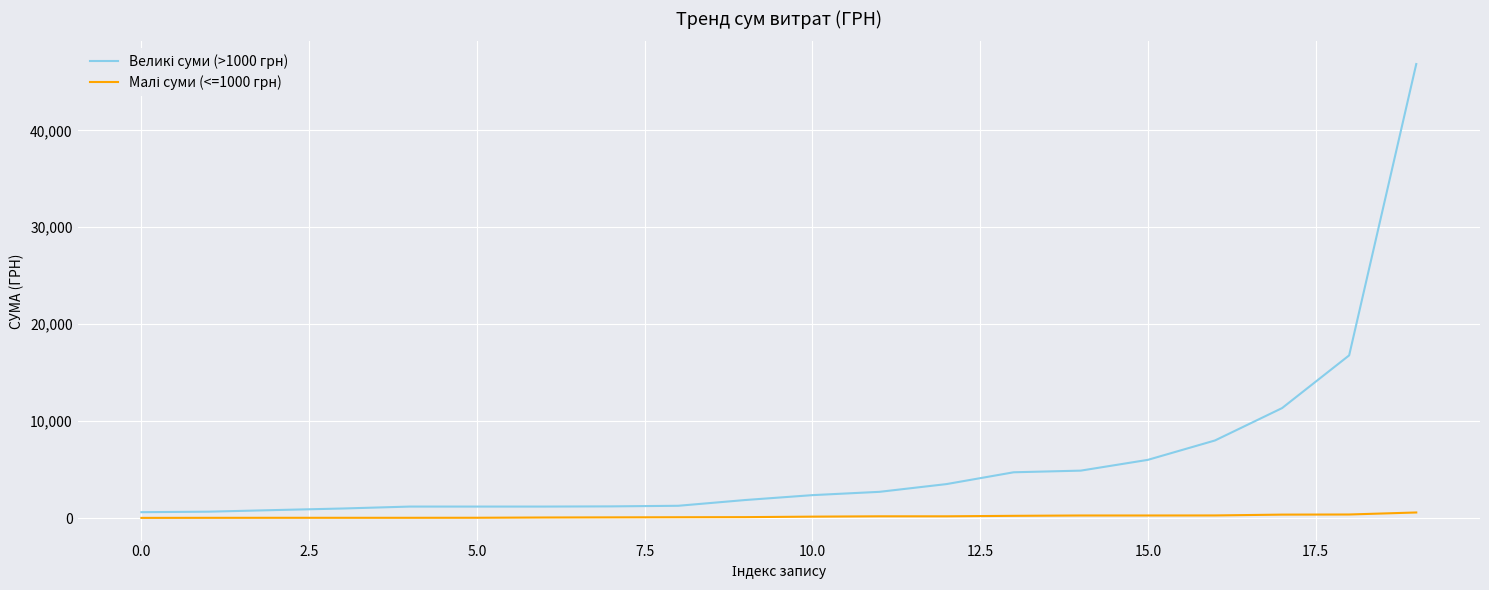

What is the maximum value shown in the chart?

46844.0